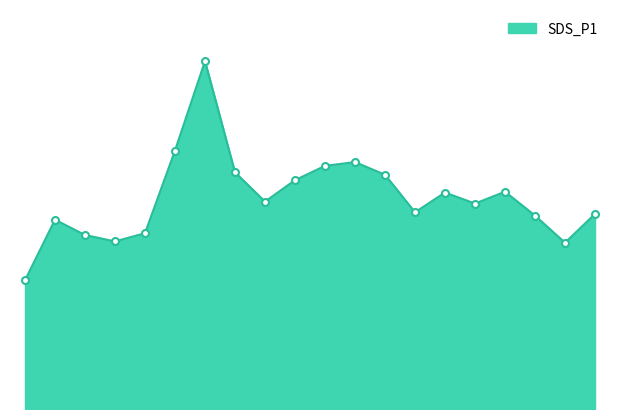

How many lines are shown in the chart?

1